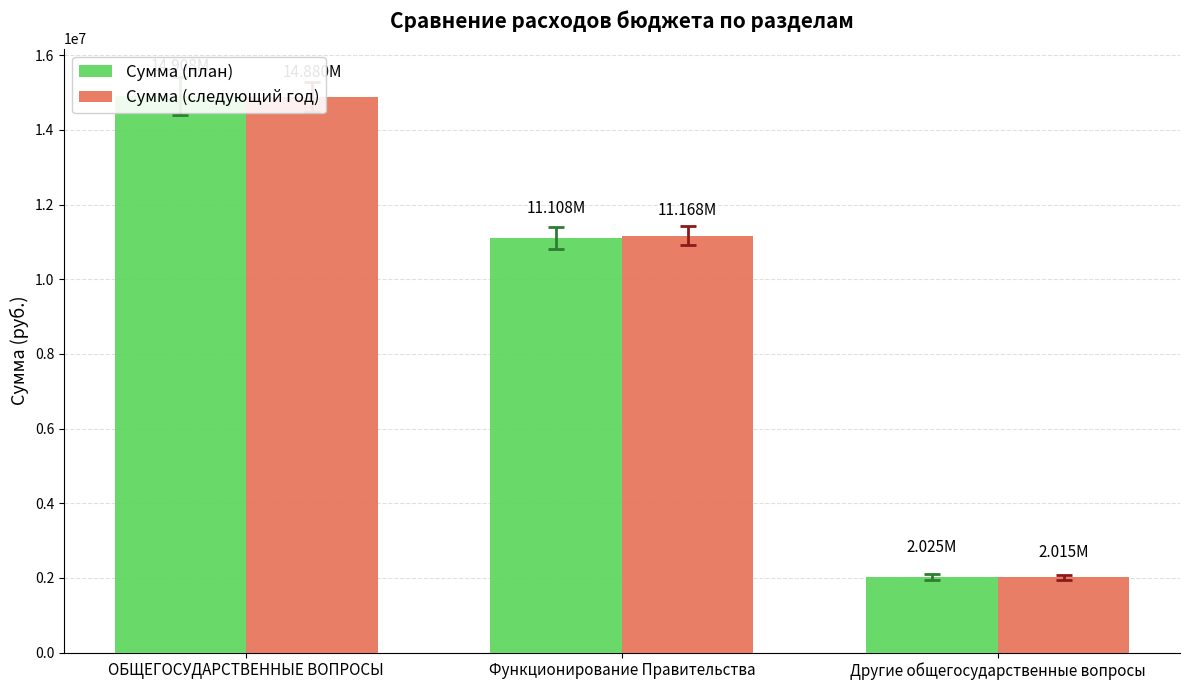

Where is Сумма (план) nearest to the value 8466397?

Функционирование Правительства